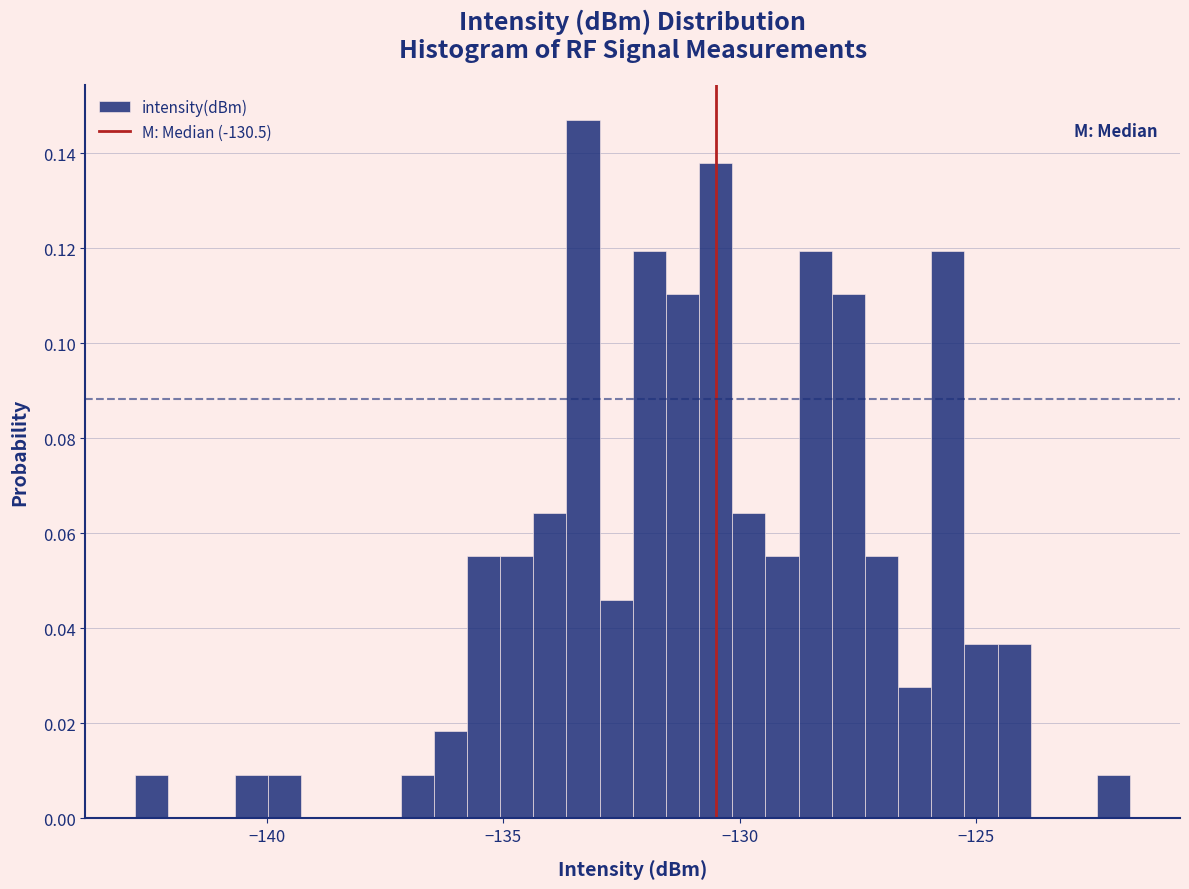

Around what value on the x-axis is the tallest bar? Give the approximate position of its centre, as read against the axis.

-133.5